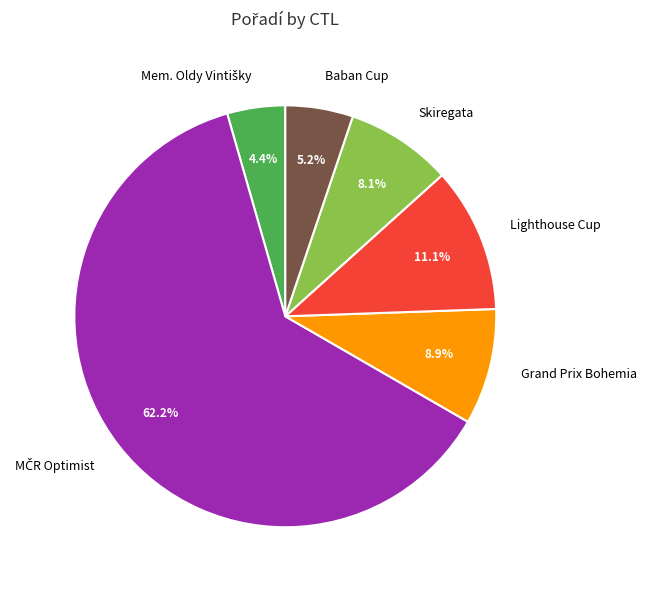

Between Lighthouse Cup and Baban Cup, which is larger?

Lighthouse Cup